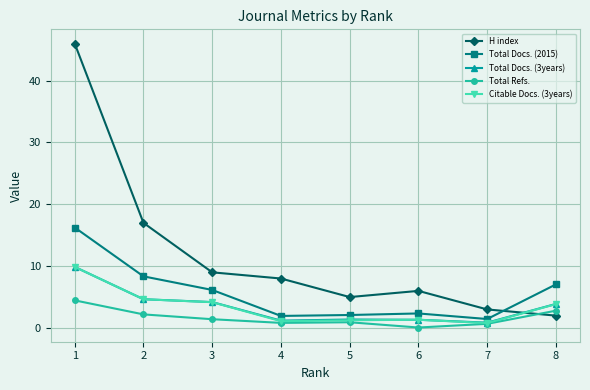

True or false: H index has more than 1 points higher than both neighbors.

False